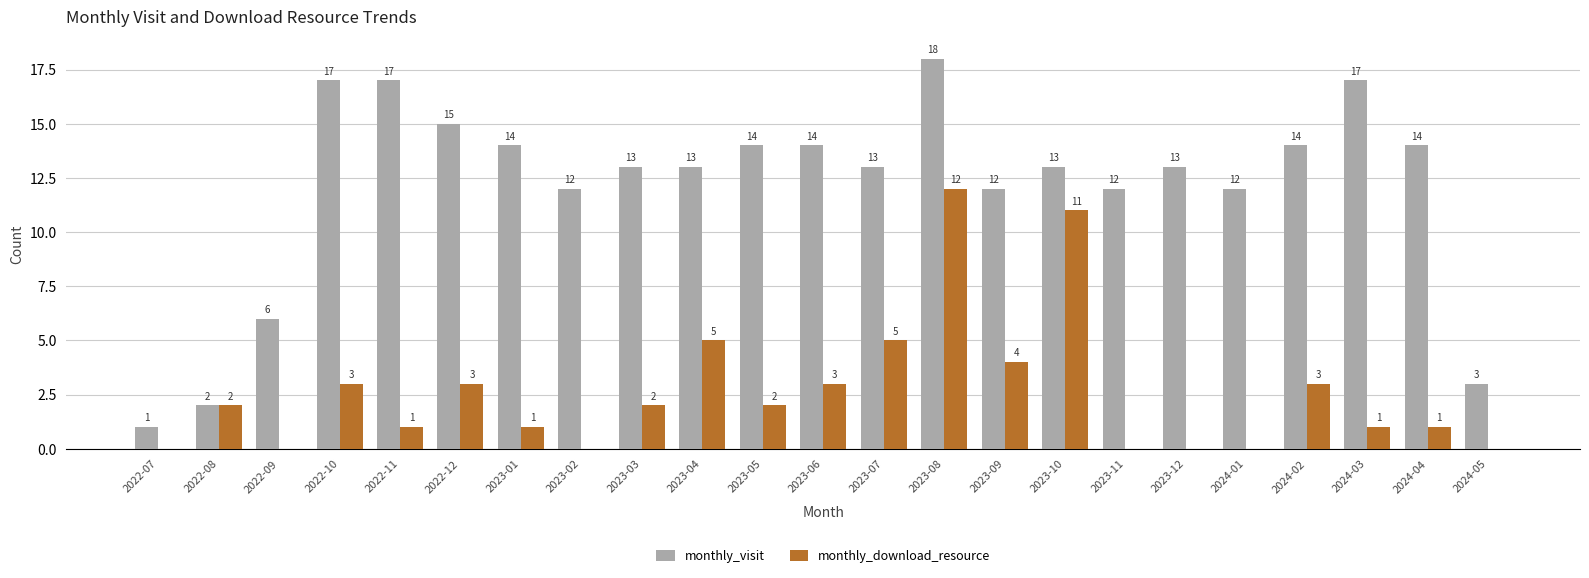

Which series changed the most between 2022-08 and 2023-06?

monthly_visit